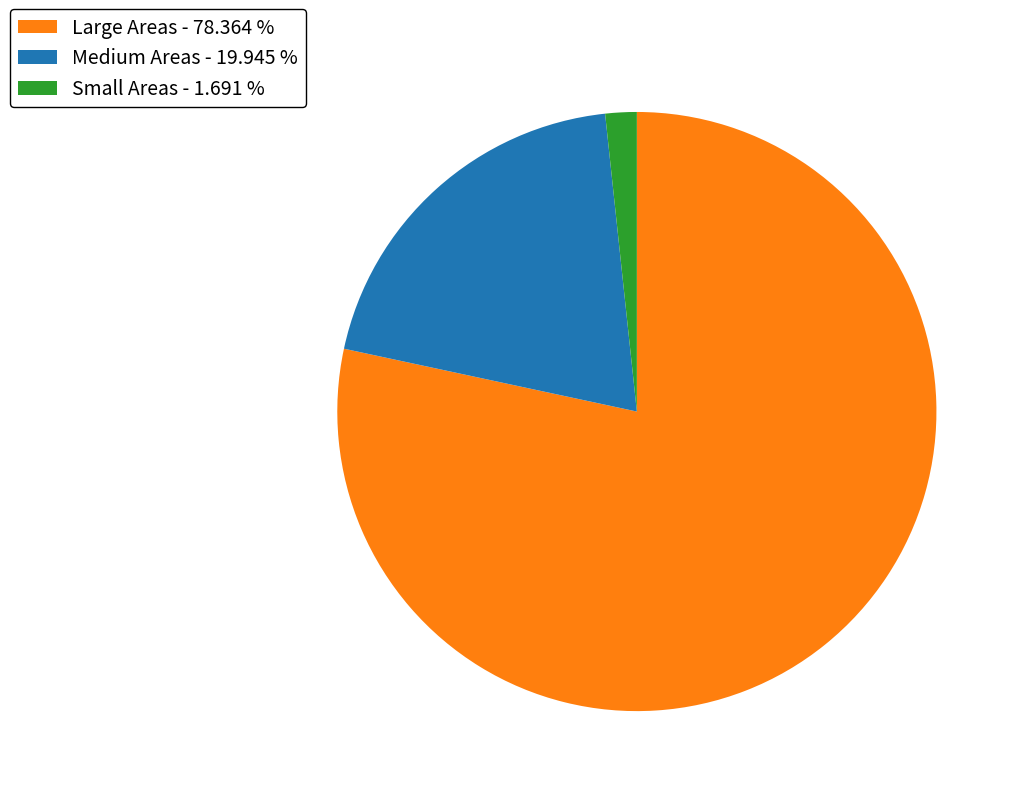

Which slice is the smallest?

Small Areas - 1.691 %